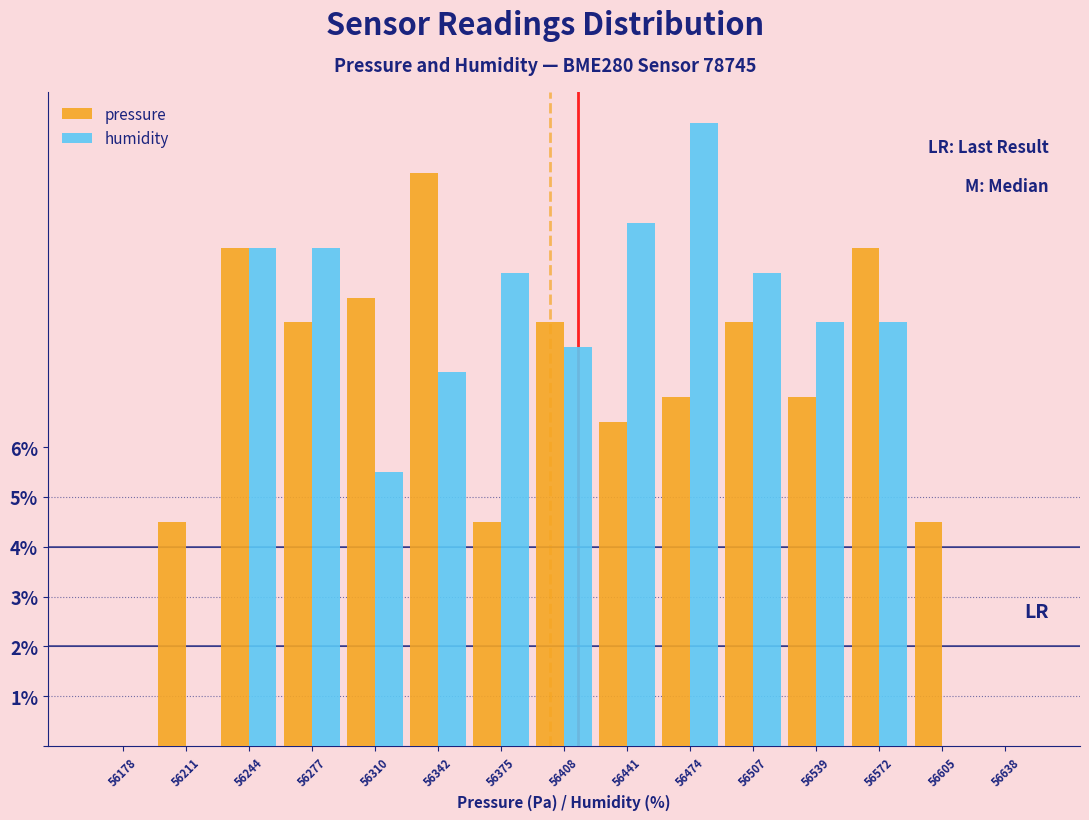

Reading left to right, extract all data points from this chart.

pressure: 56178=0.0	56211=4.5	56244=10.0	56277=8.5	56310=9.0	56342=11.5	56375=4.5	56408=8.5	56441=6.5	56474=7.0	56507=8.5	56539=7.0	56572=10.0	56605=4.5	56638=0.0
humidity: 56178=0.0	56211=0.0	56244=10.0	56277=10.0	56310=5.5	56342=7.5	56375=9.5	56408=8.0	56441=10.5	56474=12.5	56507=9.5	56539=8.5	56572=8.5	56605=0.0	56638=0.0